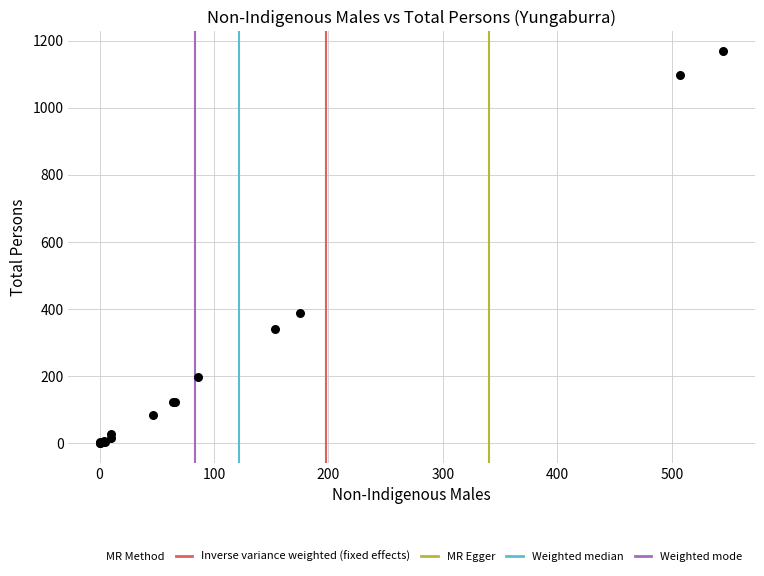

What Y value in the scatter plot is closest to 584?

387